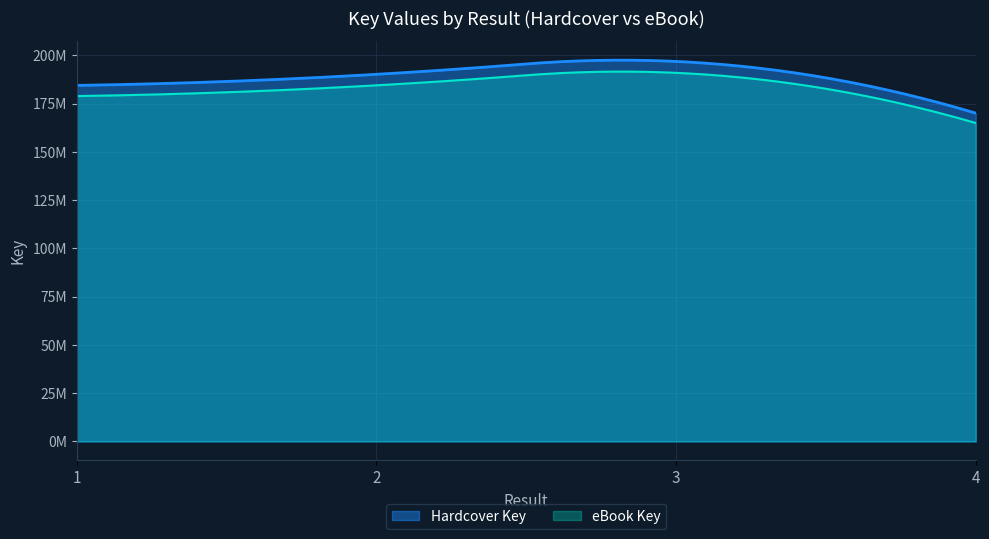

At which label does Hardcover Key first exceed 190245303?

3